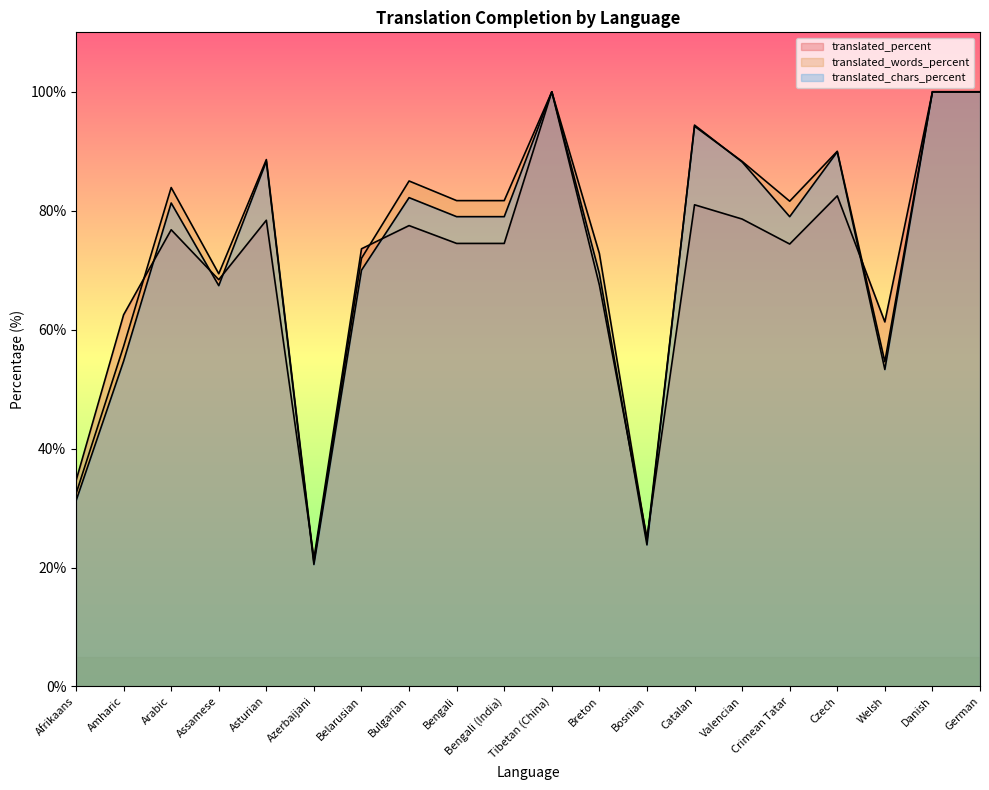

The value of translated_percent at Amharic is 62.5. True or false?

True